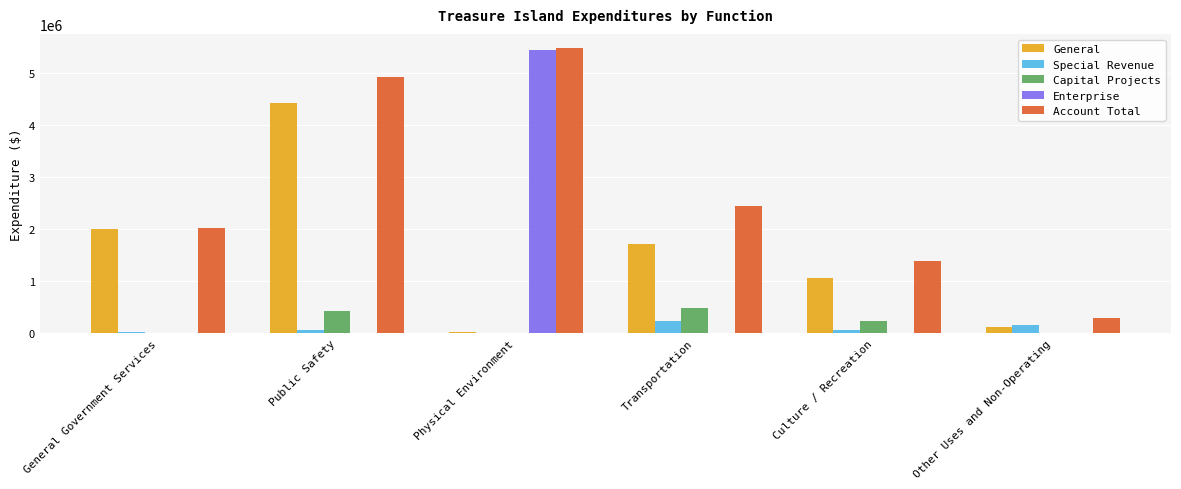

What is the approximate value of Account Total at Other Uses and Non-Operating?

289000